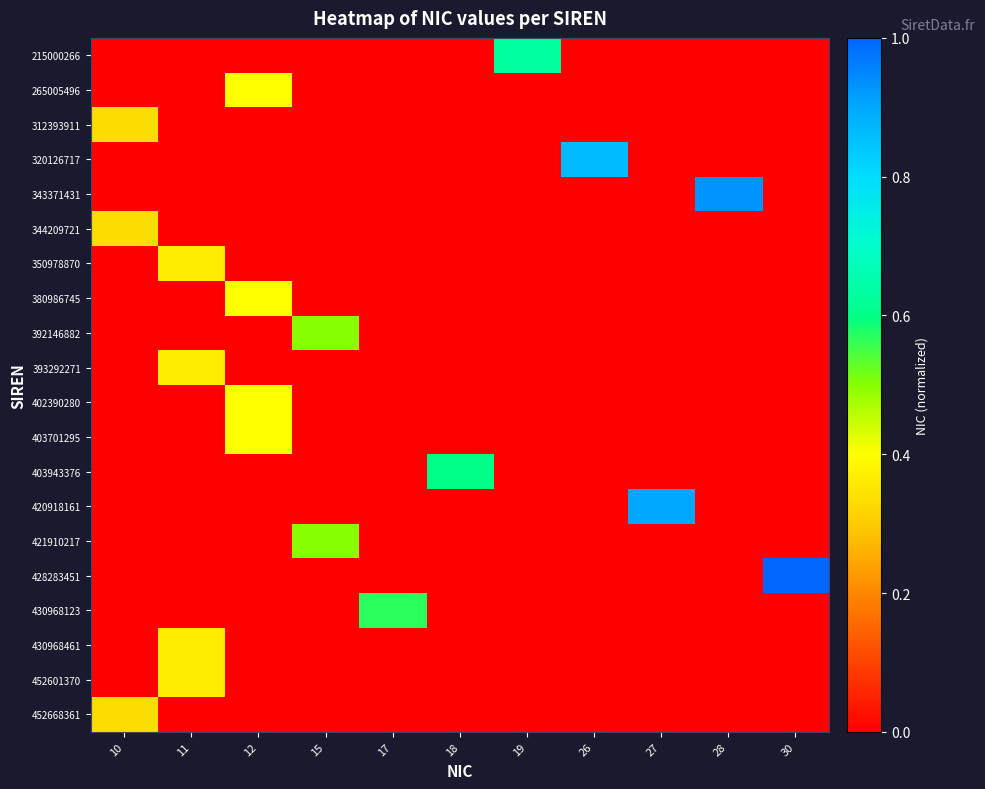

How many distinct data groups are displayed?

20